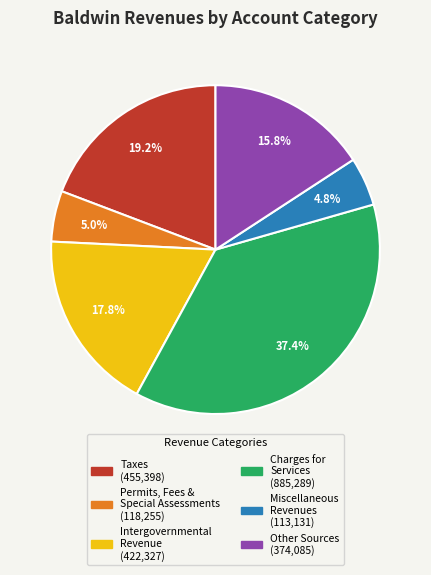

Does any single category account for the majority?

No